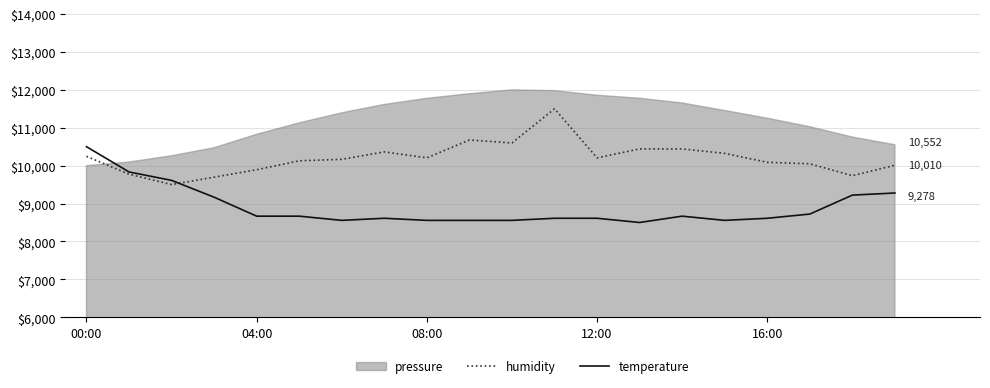

At which label is humidity closest to 10500?

13